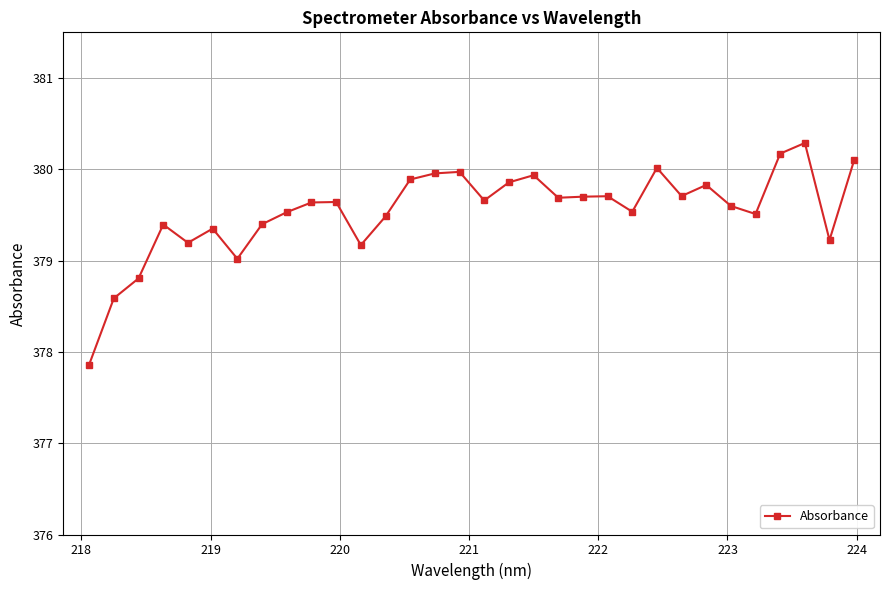

What is the difference between the second highest and minimum values?

2.3